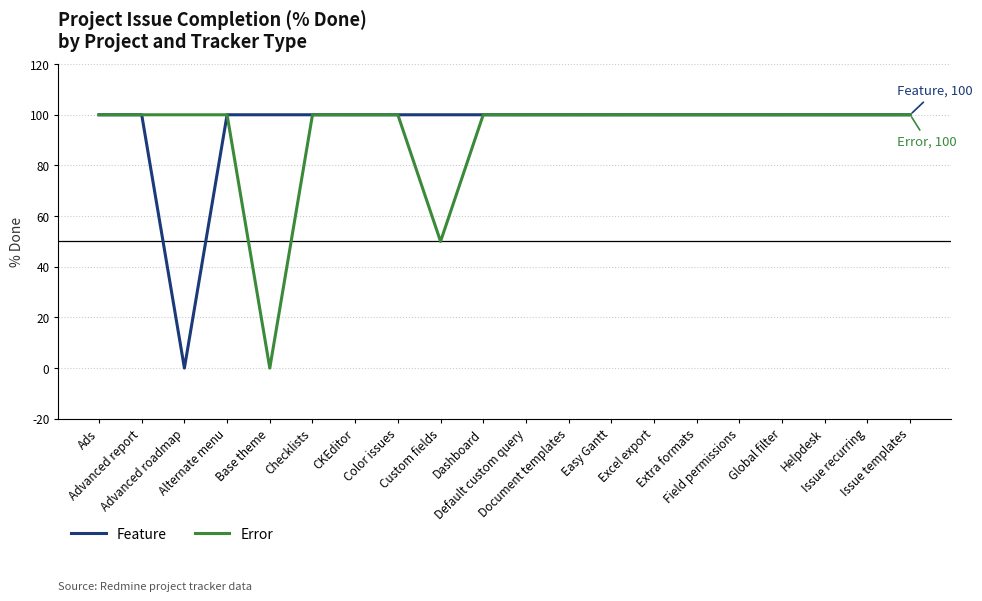

How many lines are shown in the chart?

2